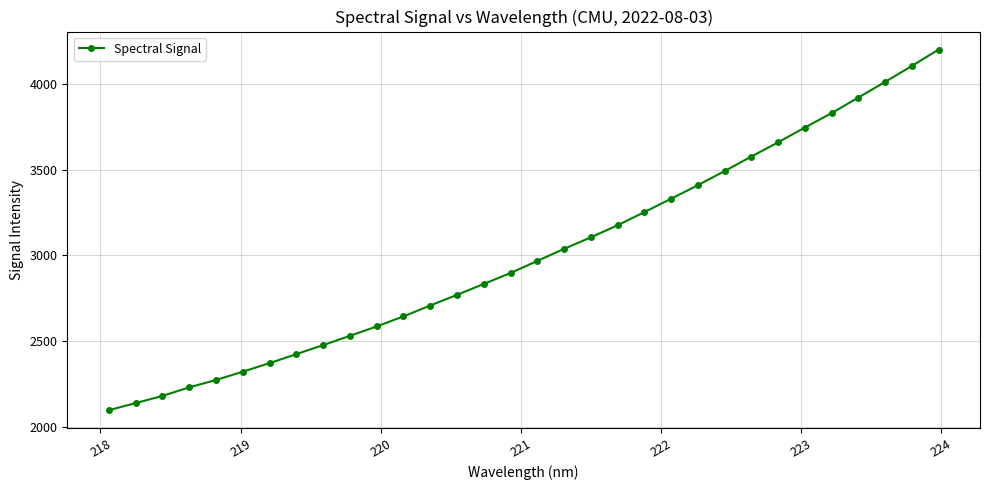

What is the difference between the second highest and second lowest values?

1963.5